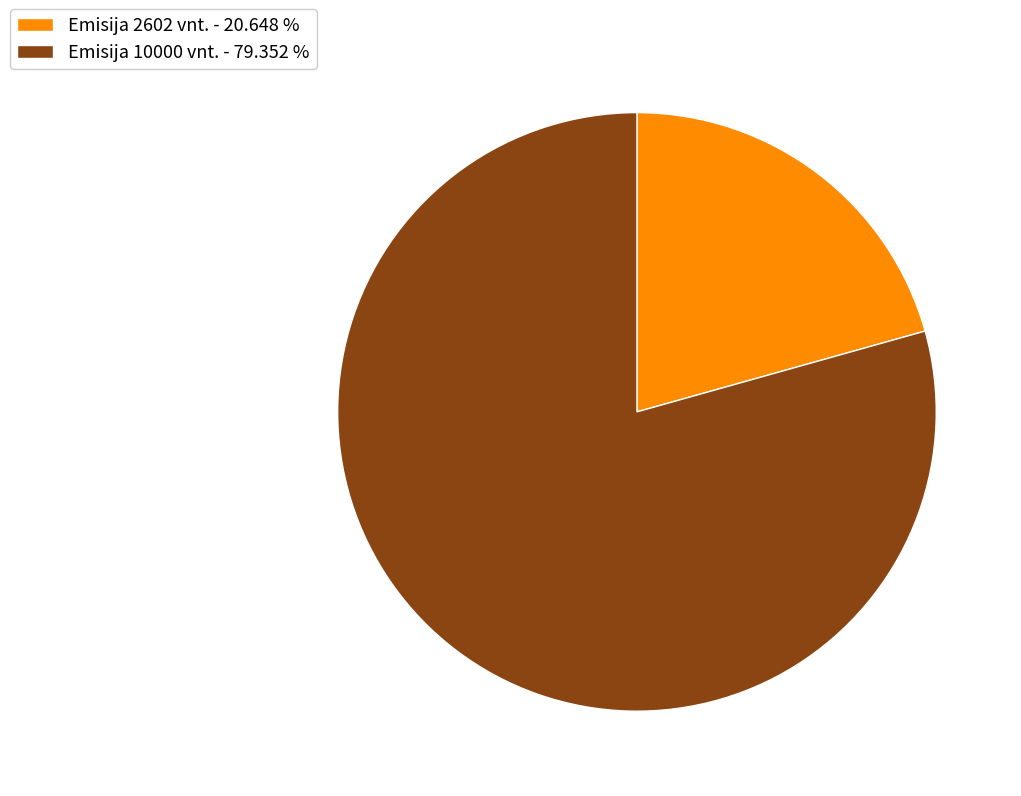

Rank the categories by value from lowest to highest.

Emisija 2602 vnt. - 20.648 %, Emisija 10000 vnt. - 79.352 %